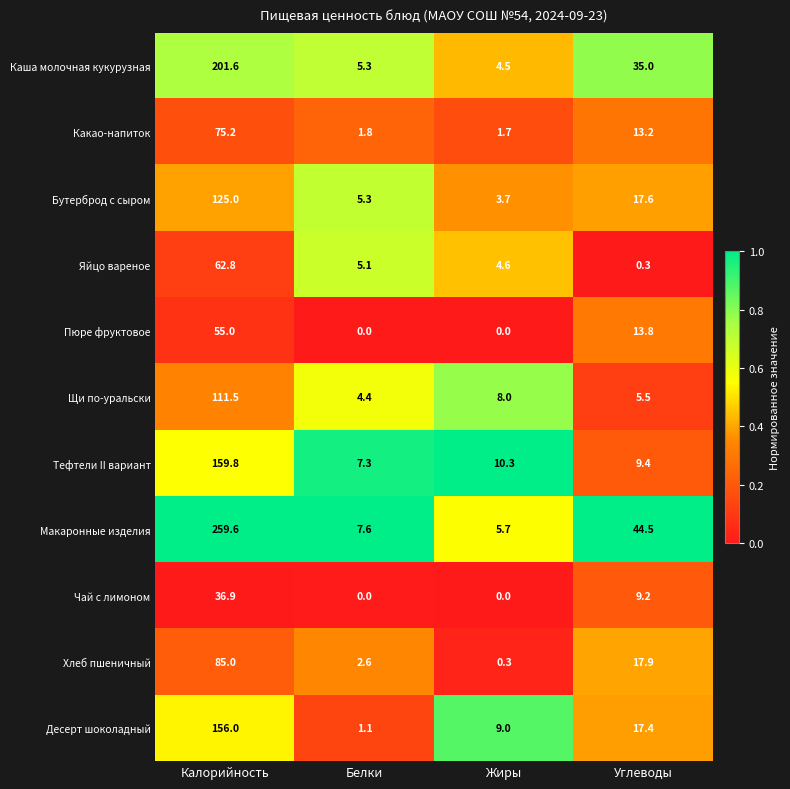

Which series changed the most between Калорийность and Жиры?

Макаронные изделия